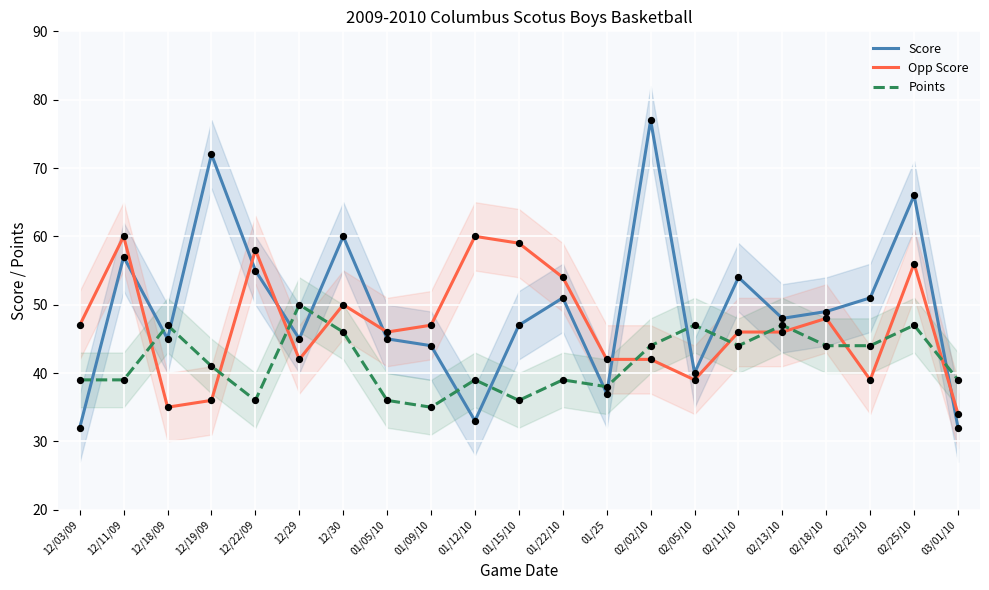

Which series contains the lowest Y value?

Score